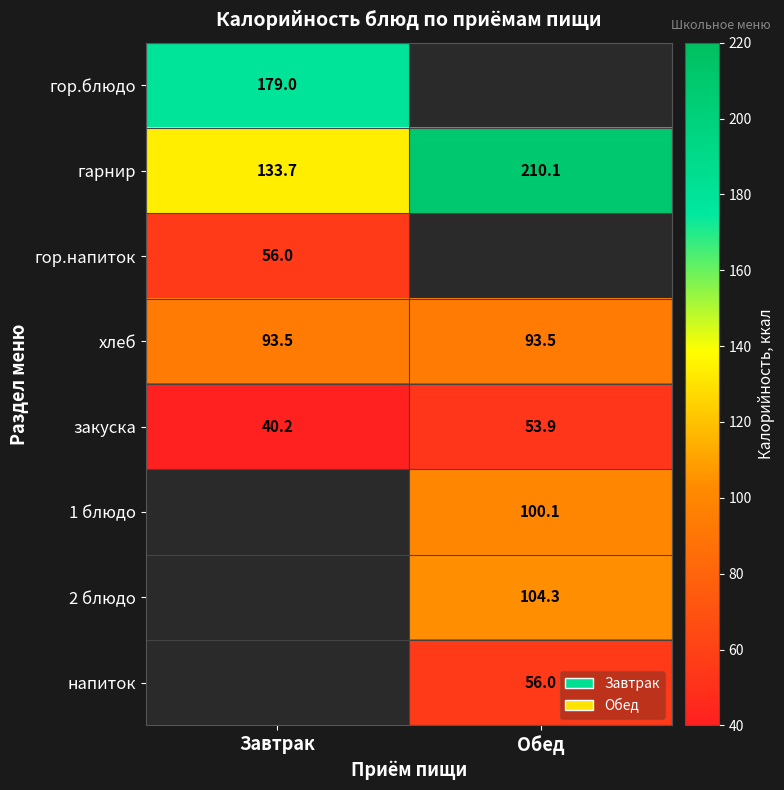

How many categories are shown in the chart?

2